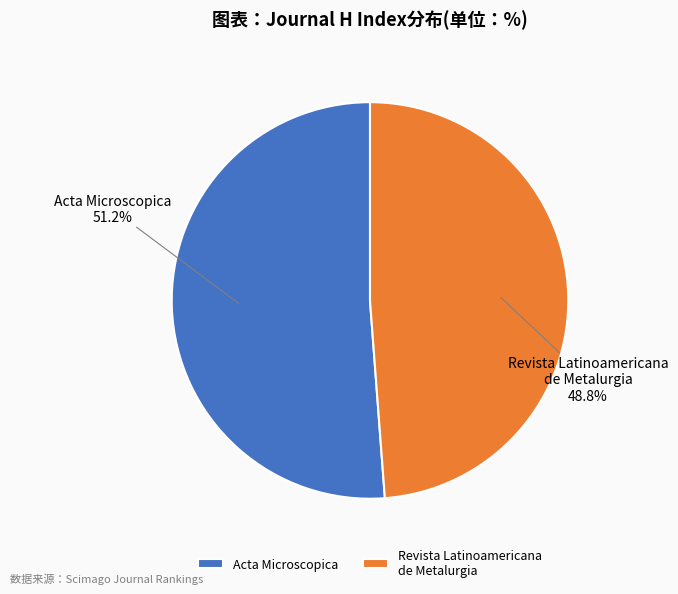

Which has a higher value, Acta Microscopica or Revista Latinoamericana de Metalurgia?

Acta Microscopica